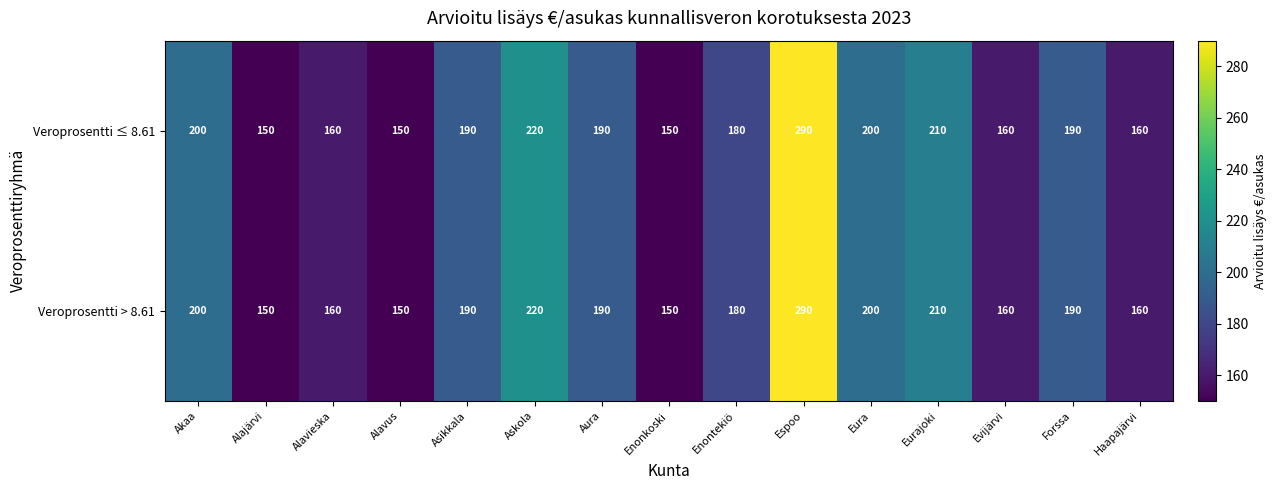

What is the sum of the Veroprosentti > 8.61 values at Alavus and Eura?

350